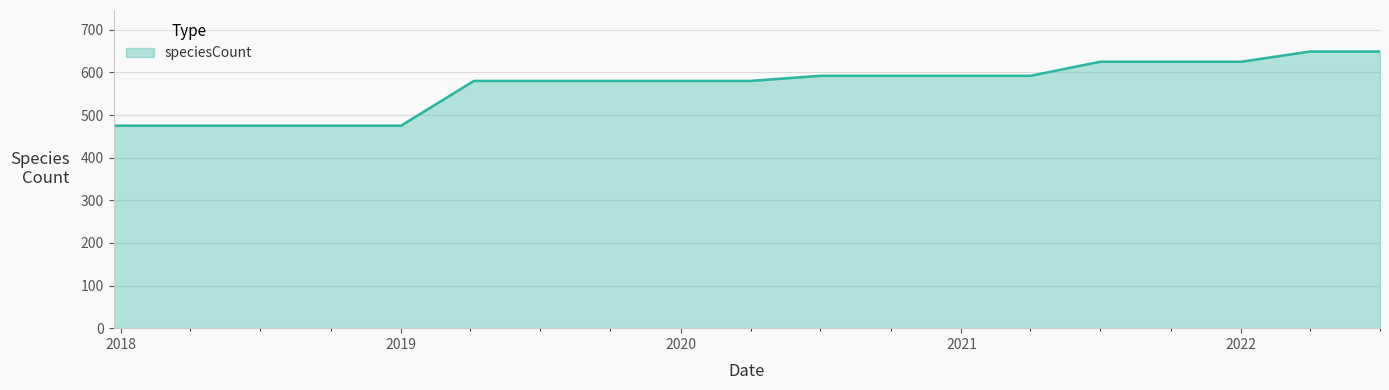

Reading left to right, list all the values displayed in this chart.

475	475	475	475	475	580	580	580	580	580	592	592	592	592	625	625	625	649	649